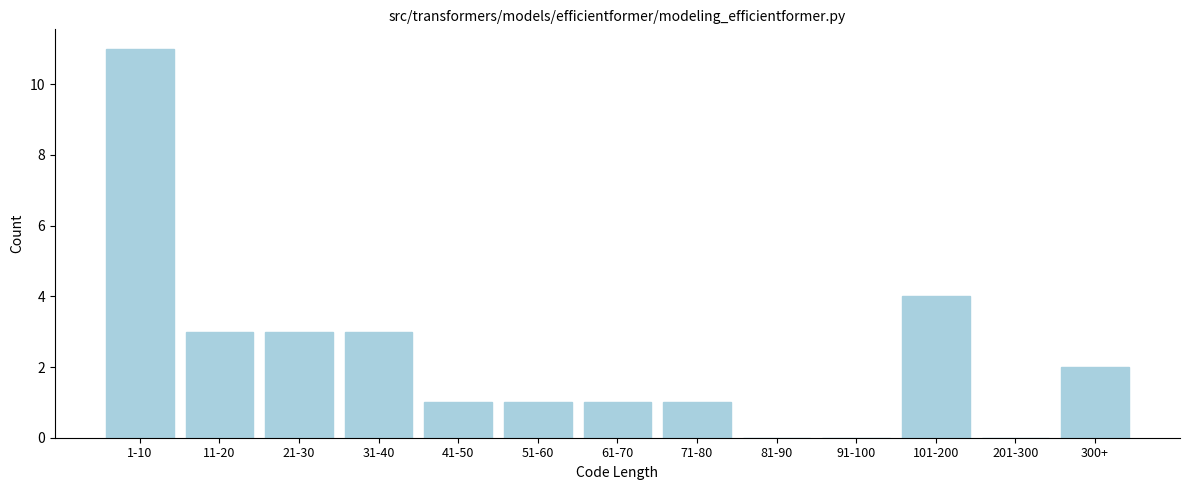

The value at 300+ is 2. True or false?

True